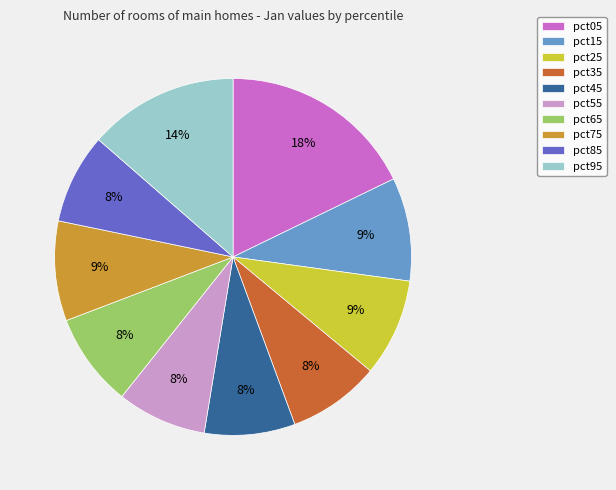

The pct45 slice represents 8% of the pie. True or false?

True